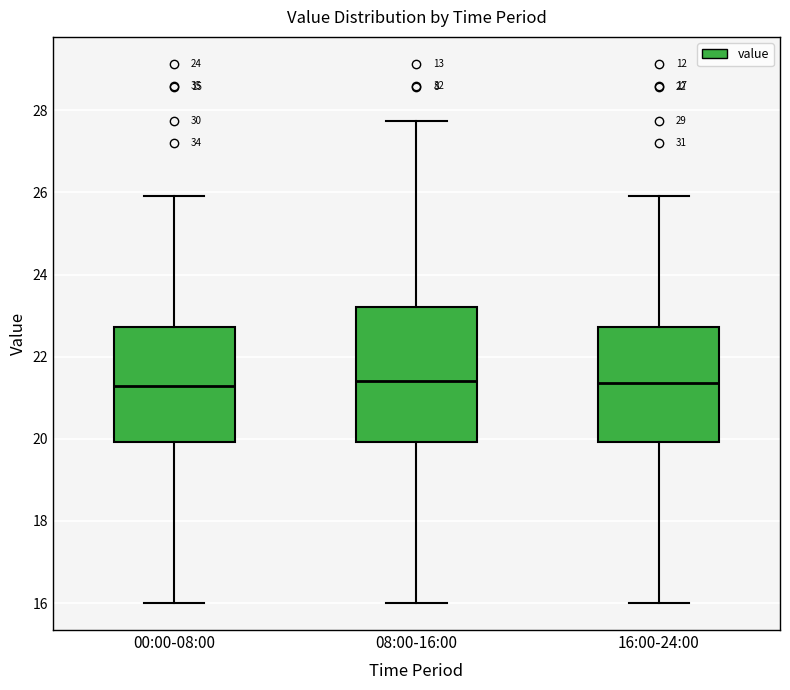

Reading left to right, read every box against the y-axis: the position of its median line, the range the box covers, and the ends of its whiskers. The values are not printed on the chart, so give them approximately, as read against the axis.

00:00-08:00: median 21.2, box 20.0 to 22.8, whiskers 16.0 to 26.0
08:00-16:00: median 21.4, box 20.0 to 23.2, whiskers 16.0 to 27.8
16:00-24:00: median 21.4, box 20.0 to 22.8, whiskers 16.0 to 26.0